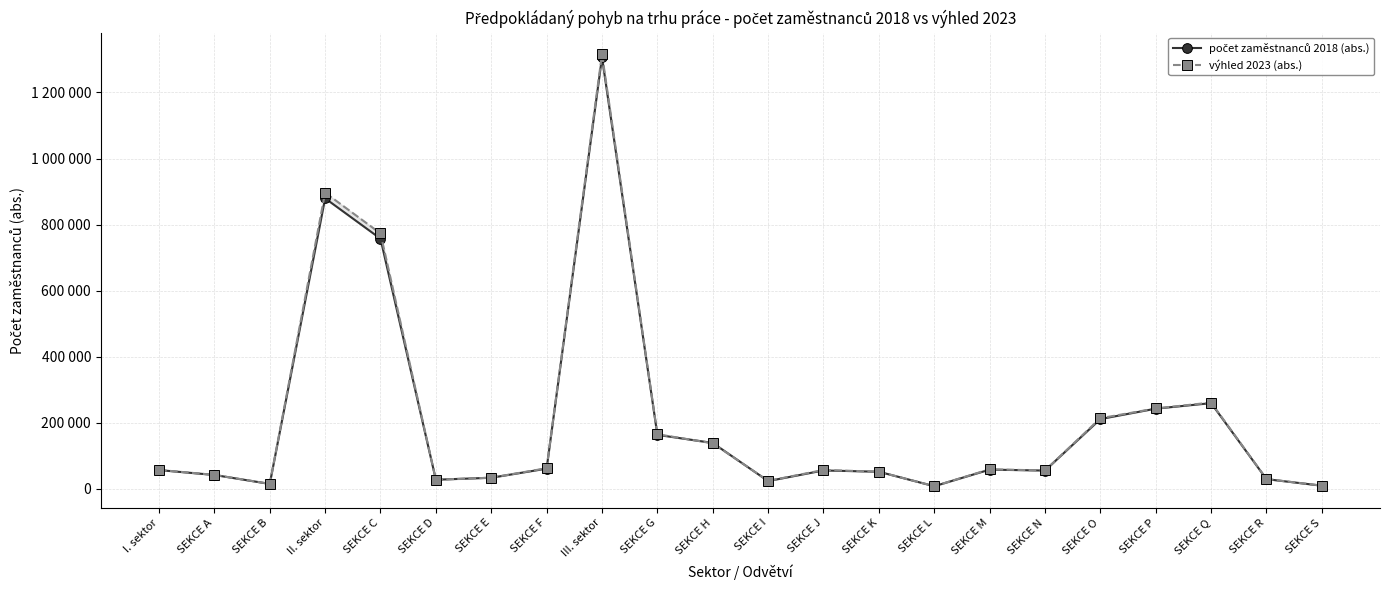

Reading left to right, what are all the values shown in this chart?

počet zaměstnanců 2018 (abs.): 56726	41913	14813	879506	757319	27563	33528	61096	1306332	163374	138900	23492	55616	51679	7894	58091	55309	211168	242723	259398	29271	9417
výhled 2023 (abs.): 57181	42226	14955	896660	773218	27436	33694	62312	1315753	165228	137836	23947	57058	51713	7956	59154	55462	213718	243239	261240	29674	9528